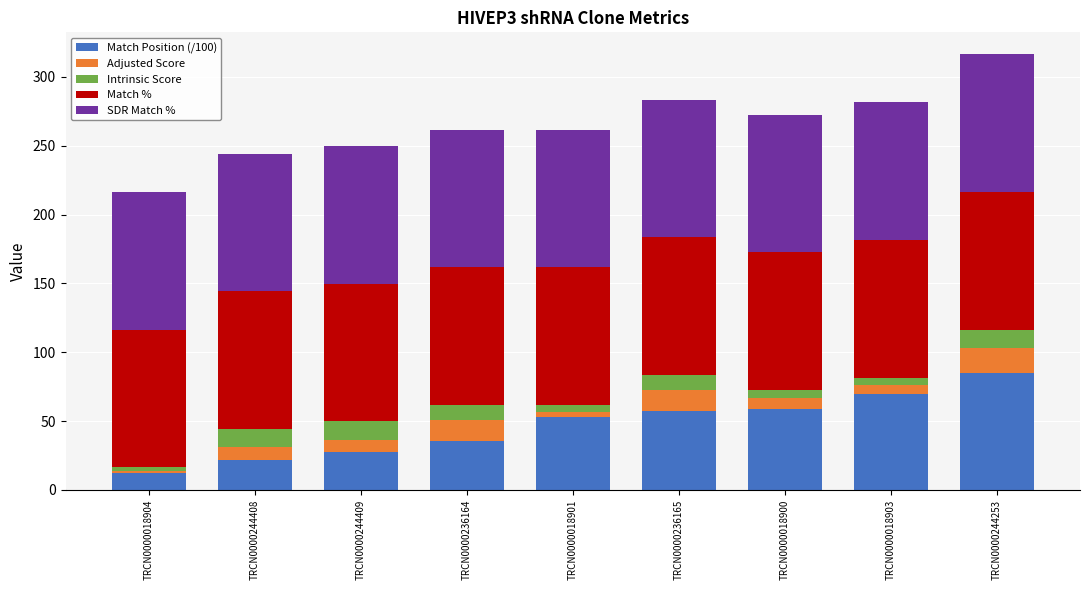

Are the bars grouped side by side (vs. stacked)?

No